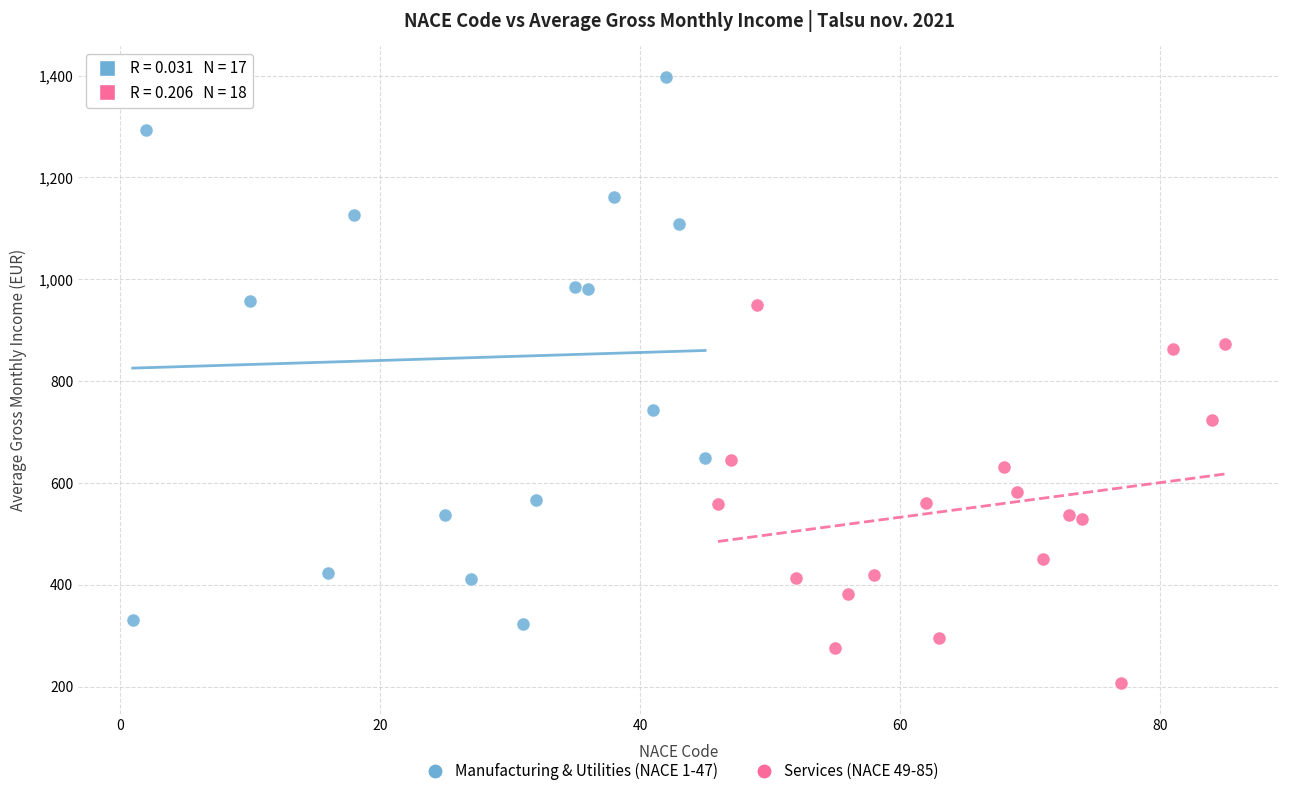

Which series has the widest spread of Y values?

Manufacturing & Utilities (NACE 1-47)